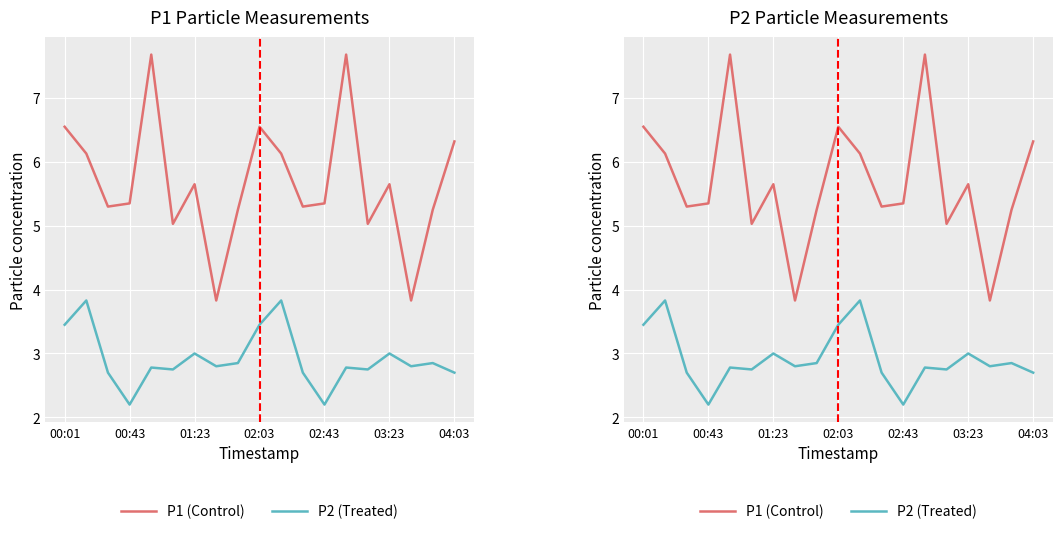

What is the difference between the second highest and minimum values in the P2 (Treated) series?

1.6